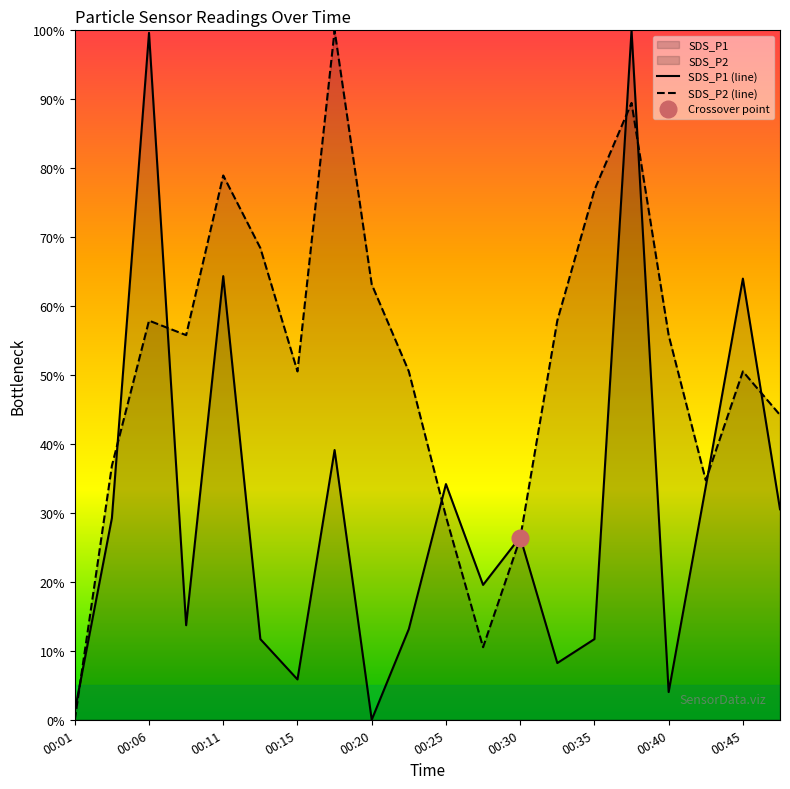

True or false: SDS_P2 (line) and SDS_P1 (line) intersect in this chart.

True